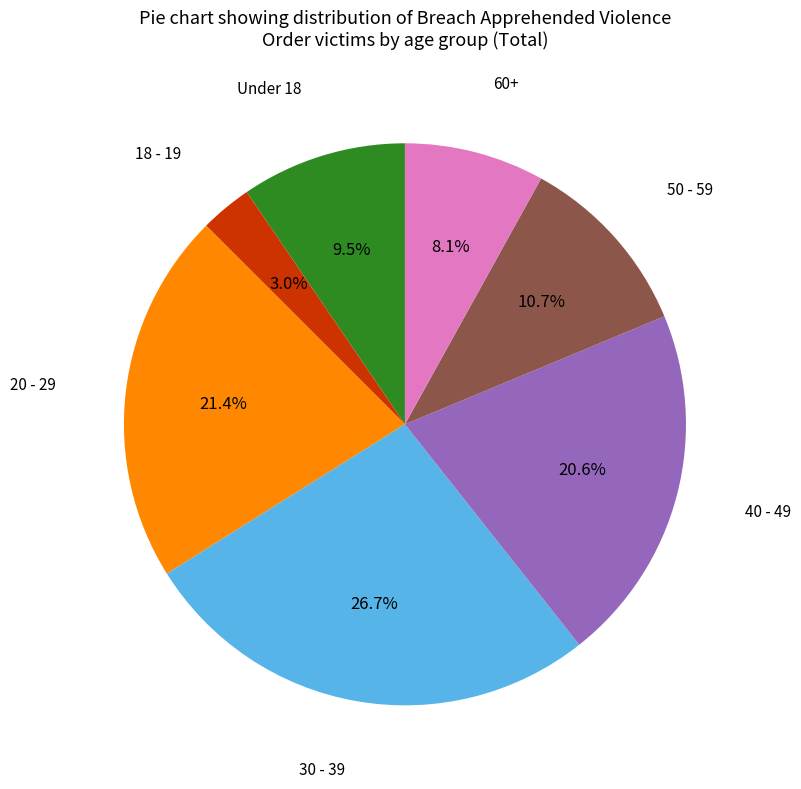

Is there any slice that represents more than half of the pie?

No